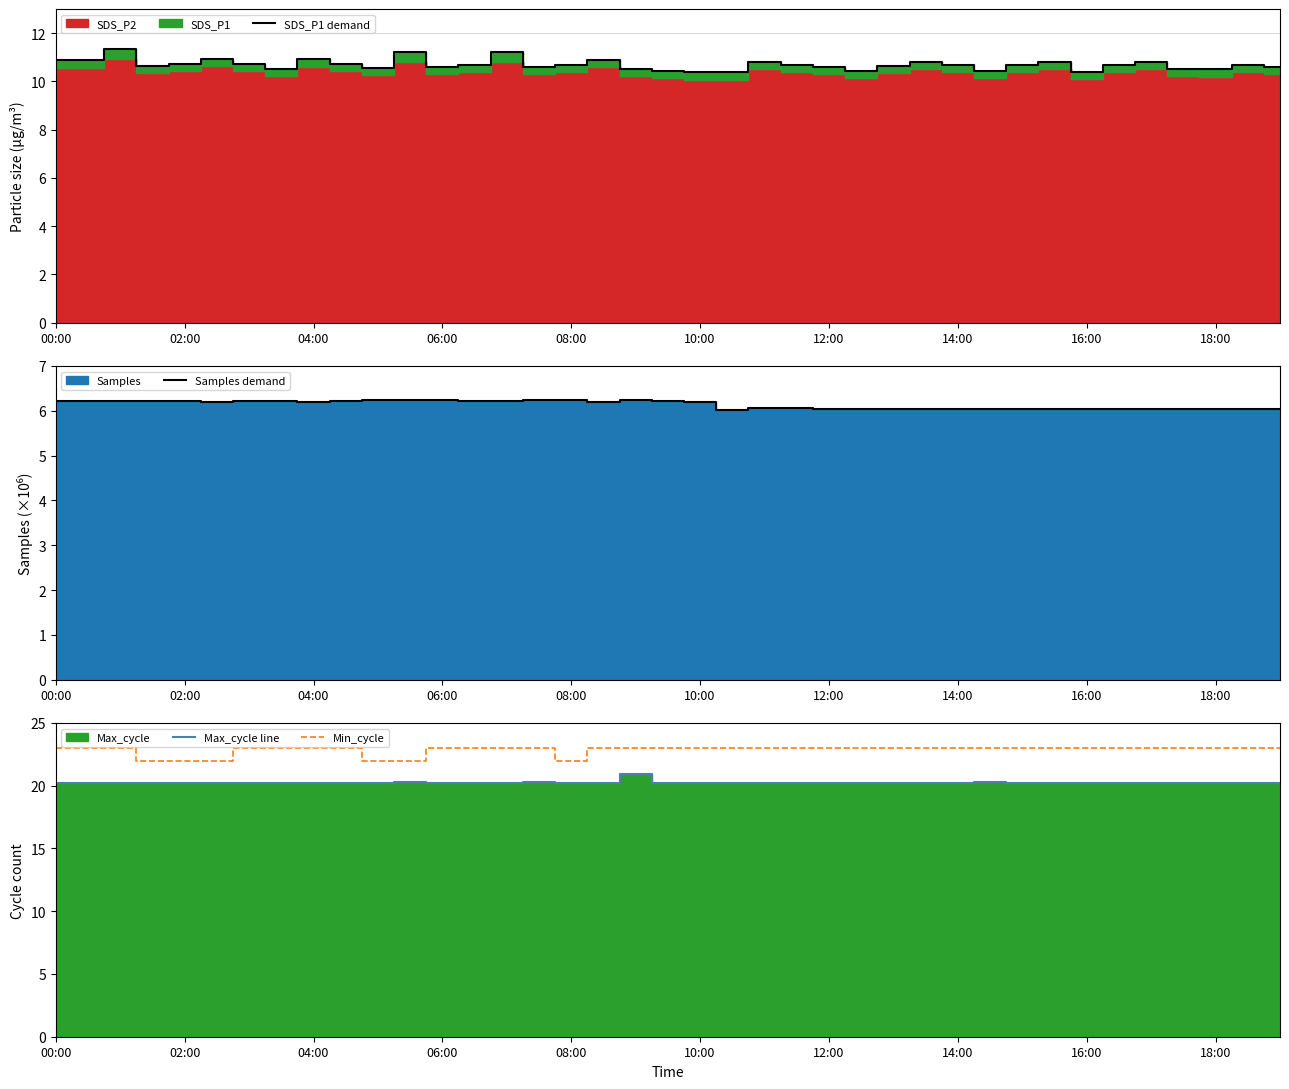

Which category has the highest value in the Max_cycle line series?

18